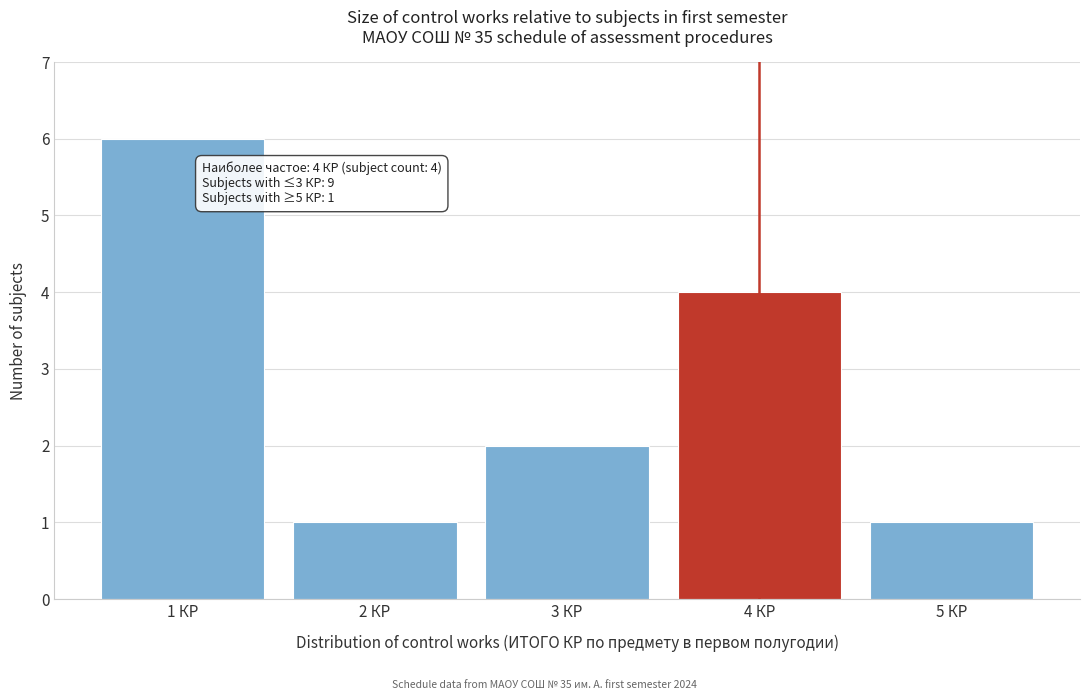

Over which range of the x-axis is the bar tallest?

0.5 to 1.5